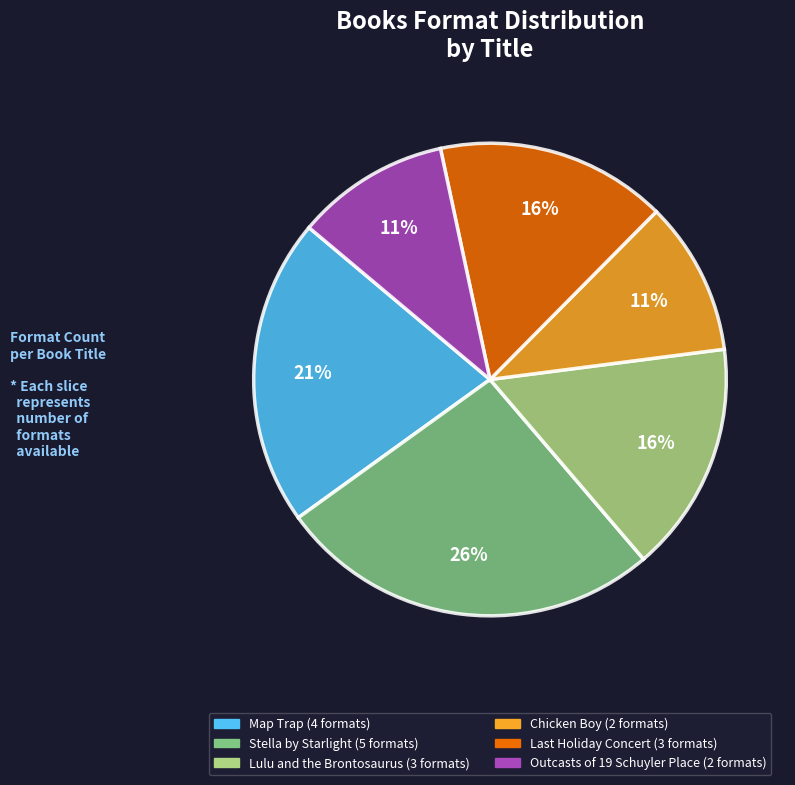

True or false: Lulu and the Brontosaurus accounts for 5% of the total.

False